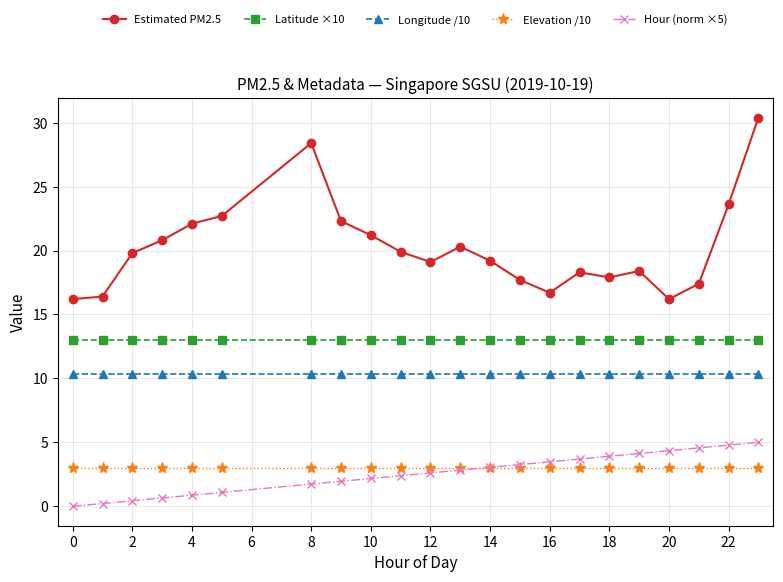

What is the sum of all Hour (norm ×5) values?

57.2